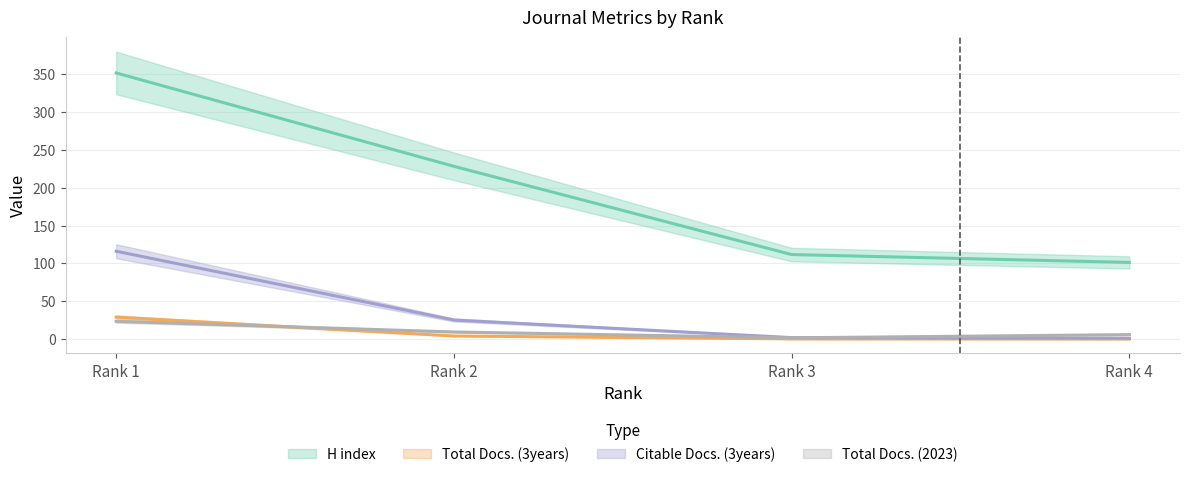

What is the total value across all series at Rank 3?

115.1